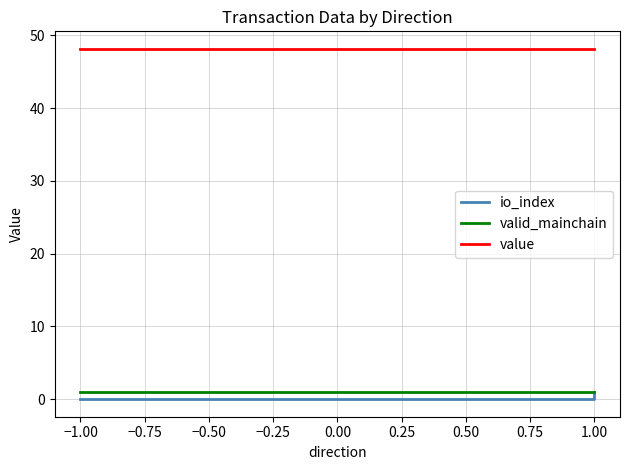

How many distinct data groups are displayed?

3